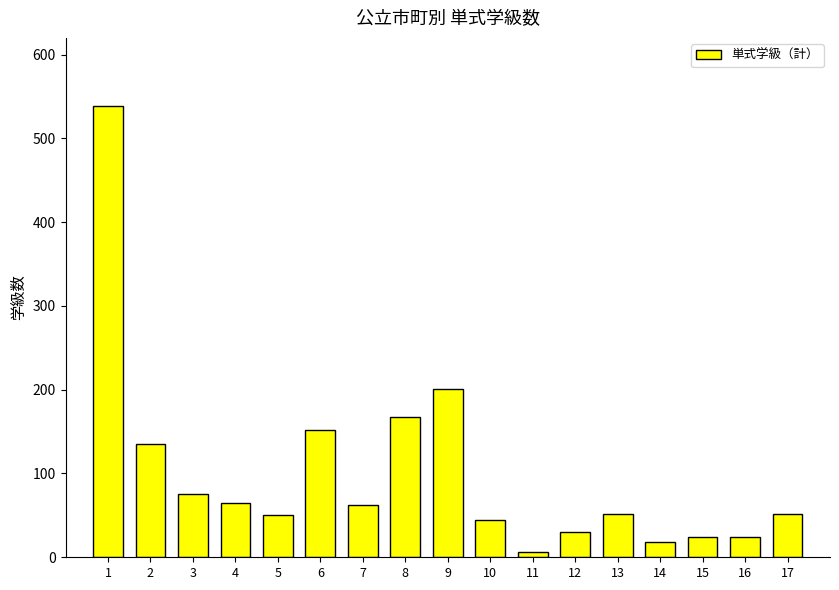

Between 9 and 5, which is larger?

9